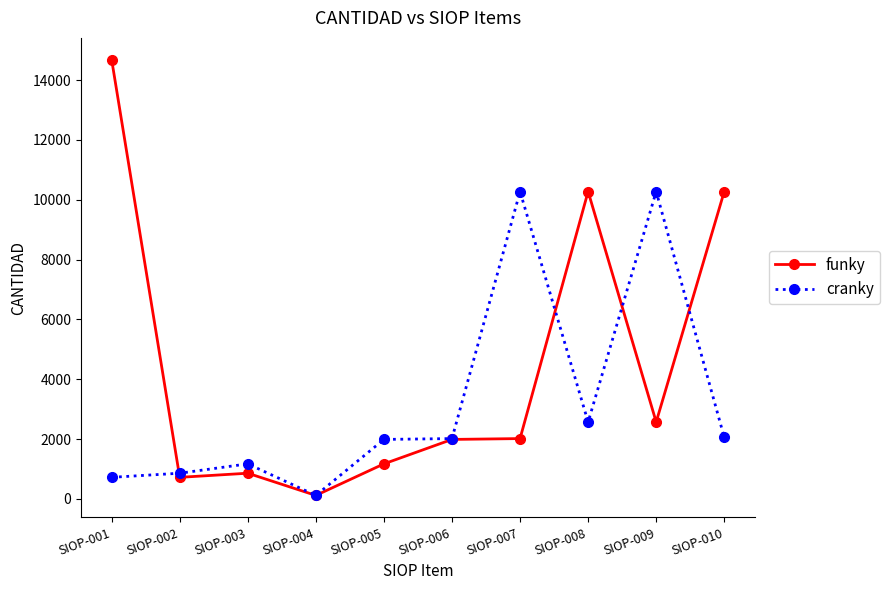

Which category has the lowest value in the cranky series?

SIOP-004